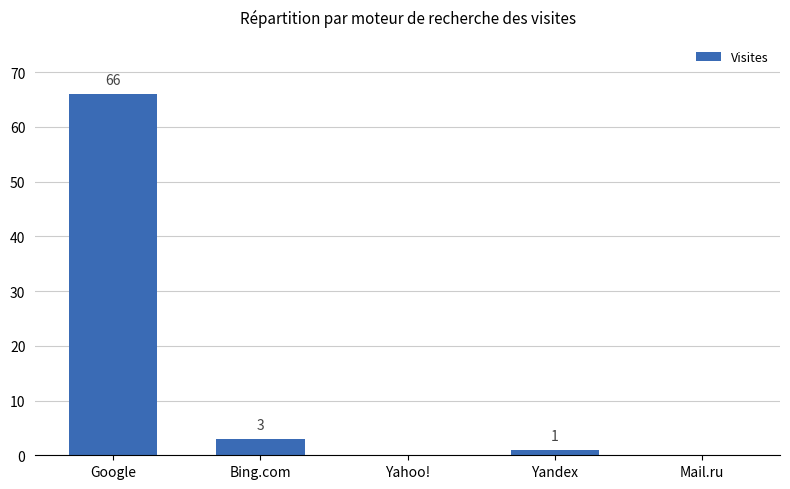

The value at Yahoo! is -29. True or false?

False